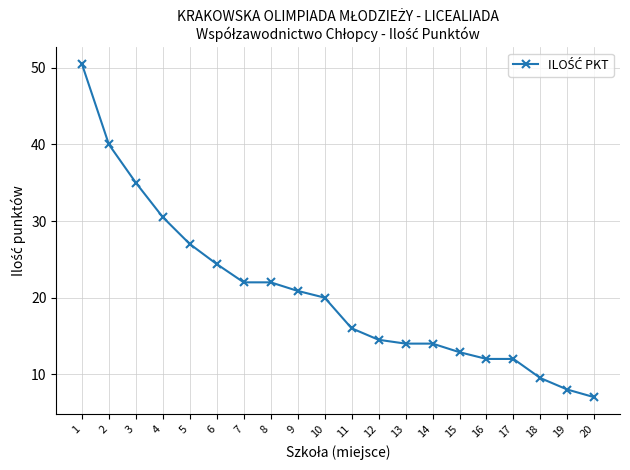

How many distinct data groups are displayed?

1